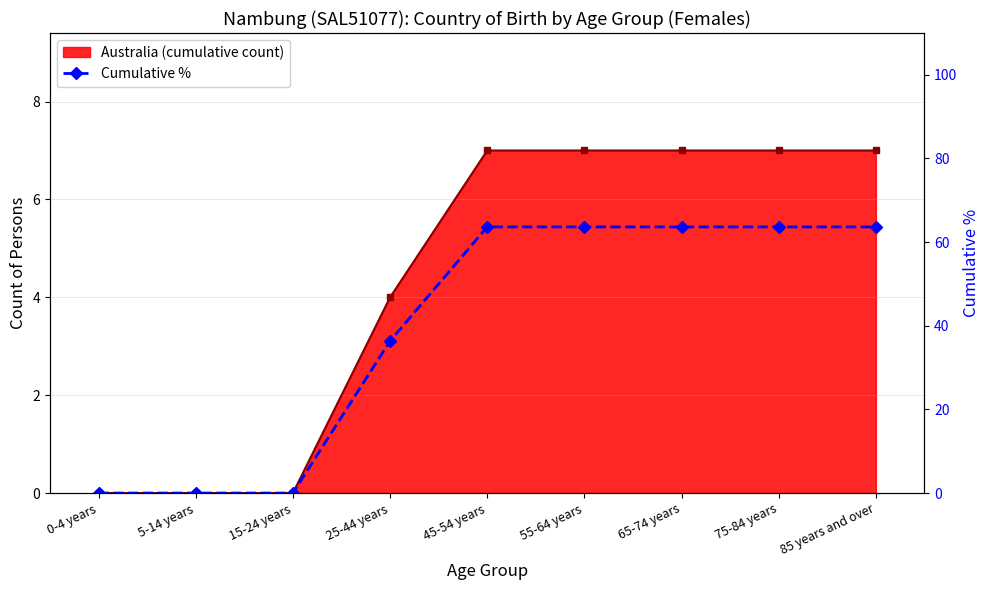

Approximately how many times larger is the value at 65-74 years compared to 75-84 years?

1.0